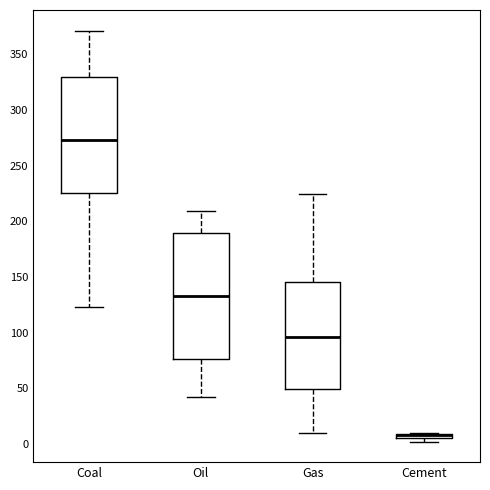

Comparing the boxes themselves (not the whiskers), which one is the tallest?

Oil